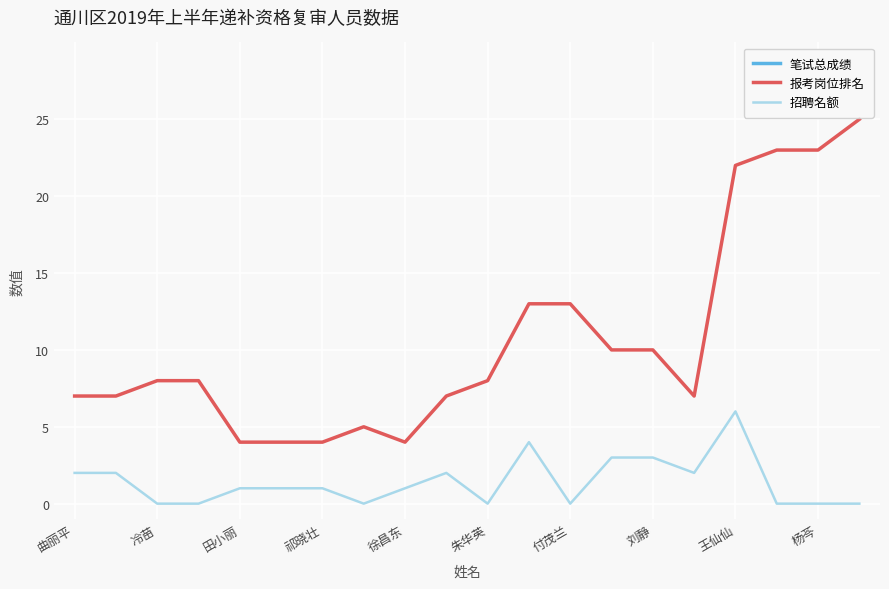

Where is 报考岗位排名 nearest to the value 14?

11